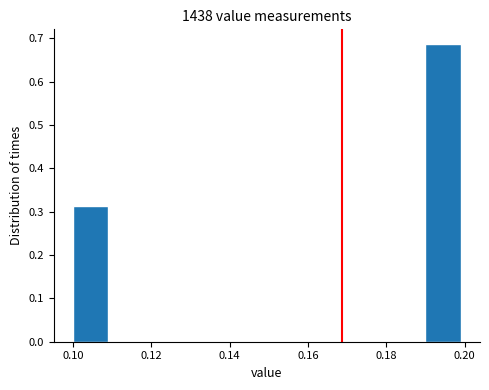

What is the height of the bar covering 0.19 to 0.20 on the x-axis? The values are not printed on the chart, so give them approximately, as read against the axis.

0.69